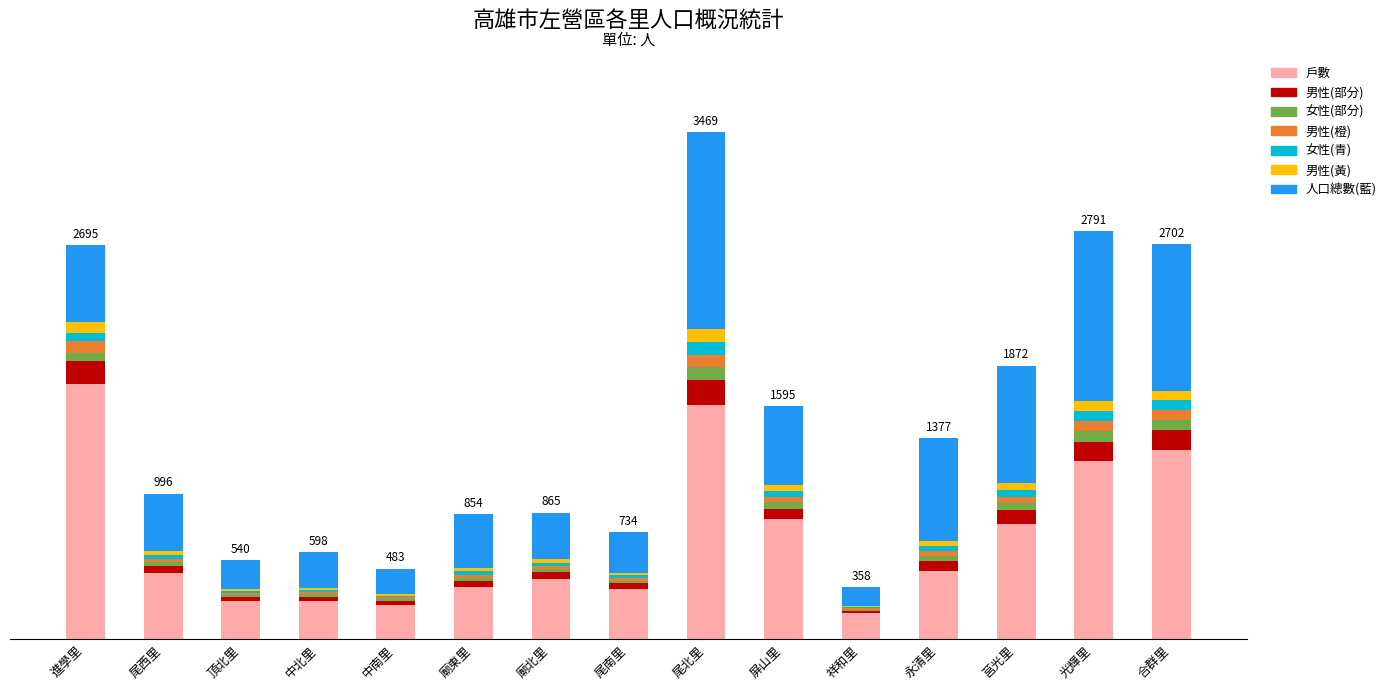

Is it true that 男 equals 80.3 at 尾西里?

False